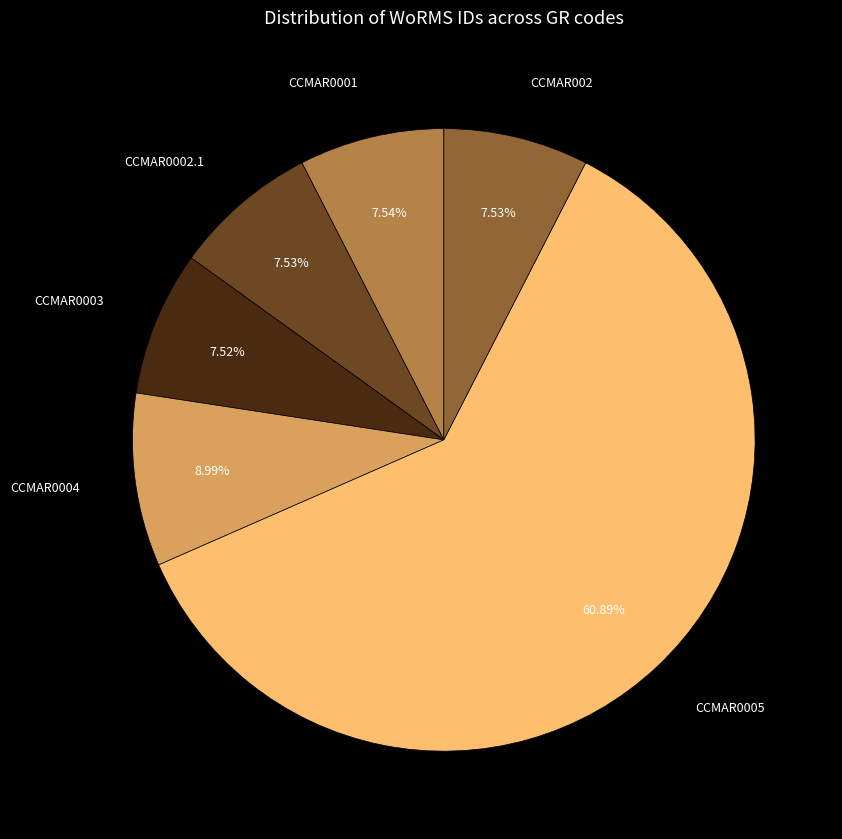

How many segments does this pie chart have?

6